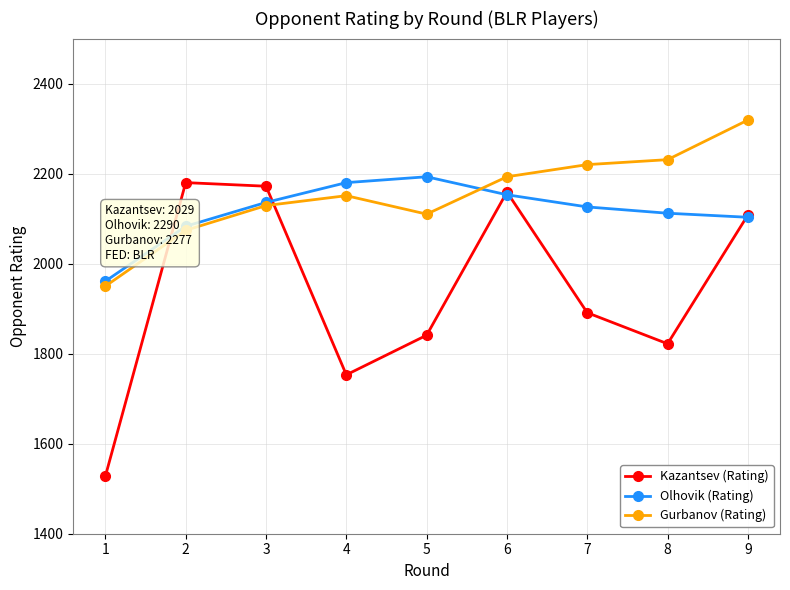

What is the difference between the highest and lowest values at 5?

352